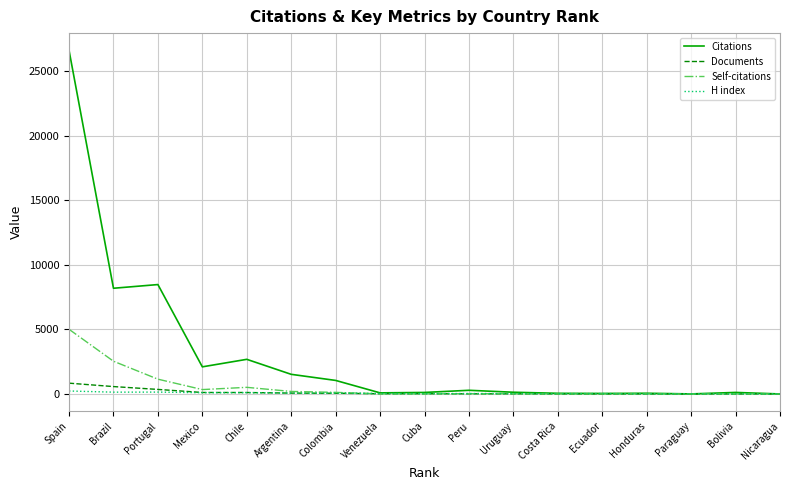

Which category has the highest value across all series?

Spain